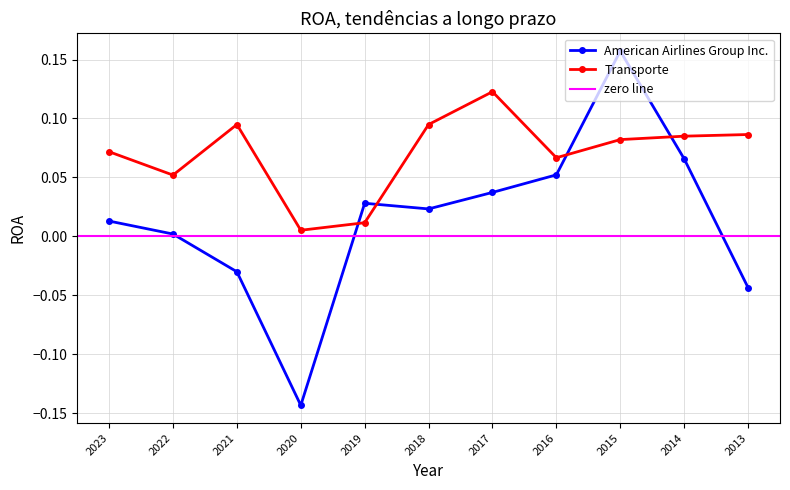

Which has a higher value, 2016 or 2018?

2016